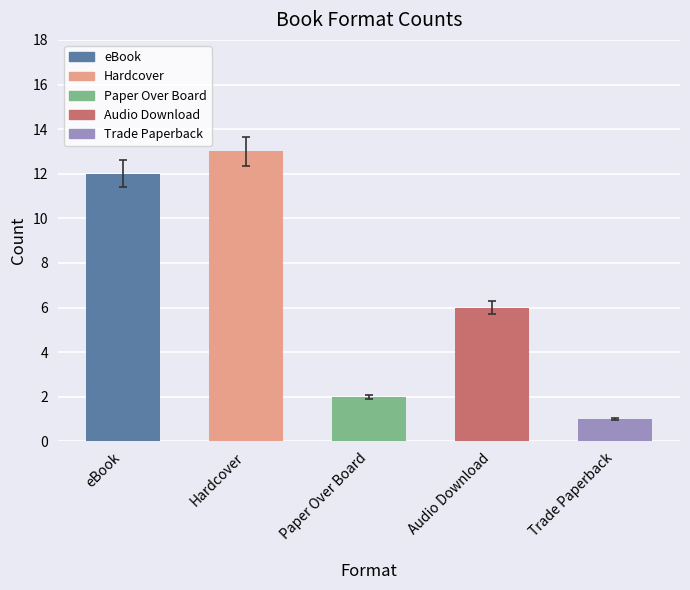

Rank the categories by value from lowest to highest.

Trade Paperback, Paper Over Board, Audio Download, eBook, Hardcover